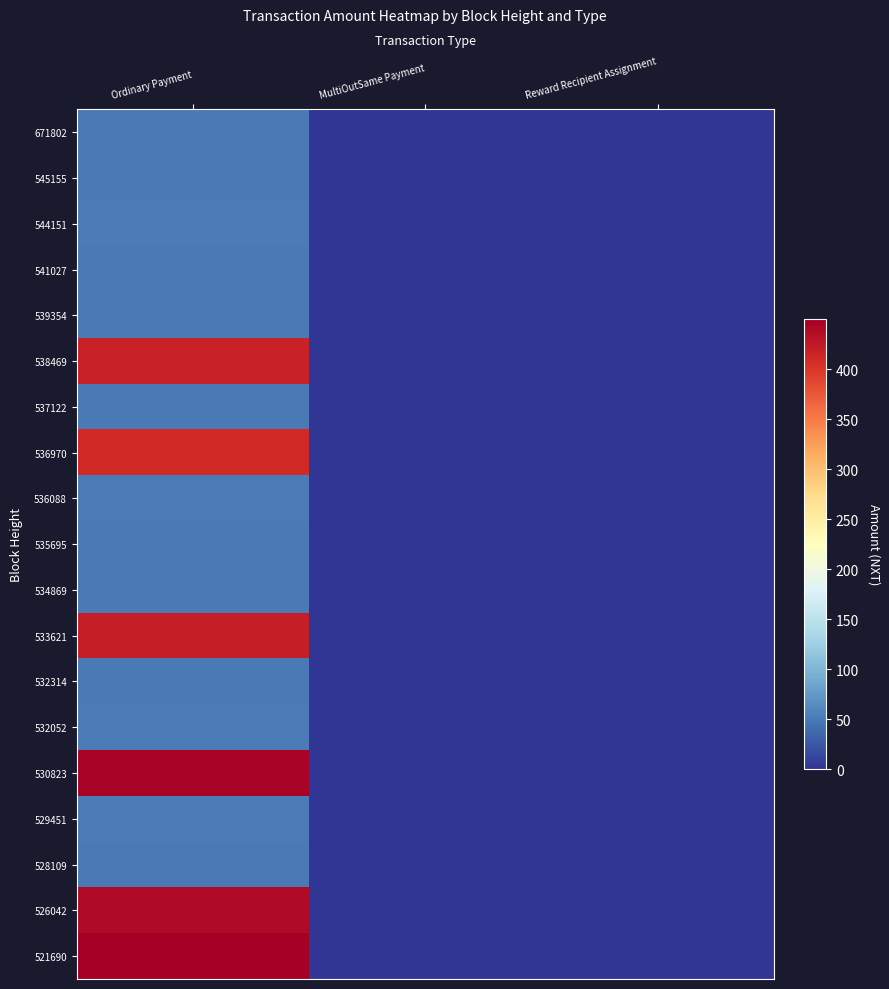

Reading right to left, list all the values displayed in this chart.

671802: Reward Recipient Assignment=0.0	MultiOutSame Payment=0.0	Ordinary Payment=50.7
545155: Reward Recipient Assignment=0.0	MultiOutSame Payment=0.0	Ordinary Payment=50.2
544151: Reward Recipient Assignment=0.0	MultiOutSame Payment=0.0	Ordinary Payment=51.0
541027: Reward Recipient Assignment=0.0	MultiOutSame Payment=0.0	Ordinary Payment=50.6
539354: Reward Recipient Assignment=0.0	MultiOutSame Payment=0.0	Ordinary Payment=50.3
538469: Reward Recipient Assignment=0.0	MultiOutSame Payment=0.0	Ordinary Payment=417.7
537122: Reward Recipient Assignment=0.0	MultiOutSame Payment=0.0	Ordinary Payment=50.2
536970: Reward Recipient Assignment=0.0	MultiOutSame Payment=0.0	Ordinary Payment=410.5
536088: Reward Recipient Assignment=0.0	MultiOutSame Payment=0.0	Ordinary Payment=51.0
535695: Reward Recipient Assignment=0.0	MultiOutSame Payment=0.0	Ordinary Payment=50.9
534869: Reward Recipient Assignment=0.0	MultiOutSame Payment=0.0	Ordinary Payment=50.5
533621: Reward Recipient Assignment=0.0	MultiOutSame Payment=0.0	Ordinary Payment=421.5
532314: Reward Recipient Assignment=0.0	MultiOutSame Payment=0.0	Ordinary Payment=50.1
532052: Reward Recipient Assignment=0.0	MultiOutSame Payment=0.0	Ordinary Payment=52.0
530823: Reward Recipient Assignment=0.0	MultiOutSame Payment=0.0	Ordinary Payment=446.1
529451: Reward Recipient Assignment=0.0	MultiOutSame Payment=0.0	Ordinary Payment=51.0
528109: Reward Recipient Assignment=0.0	MultiOutSame Payment=0.0	Ordinary Payment=50.2
526042: Reward Recipient Assignment=0.0	MultiOutSame Payment=0.0	Ordinary Payment=438.0
521690: Reward Recipient Assignment=0.0	MultiOutSame Payment=0.0	Ordinary Payment=449.7